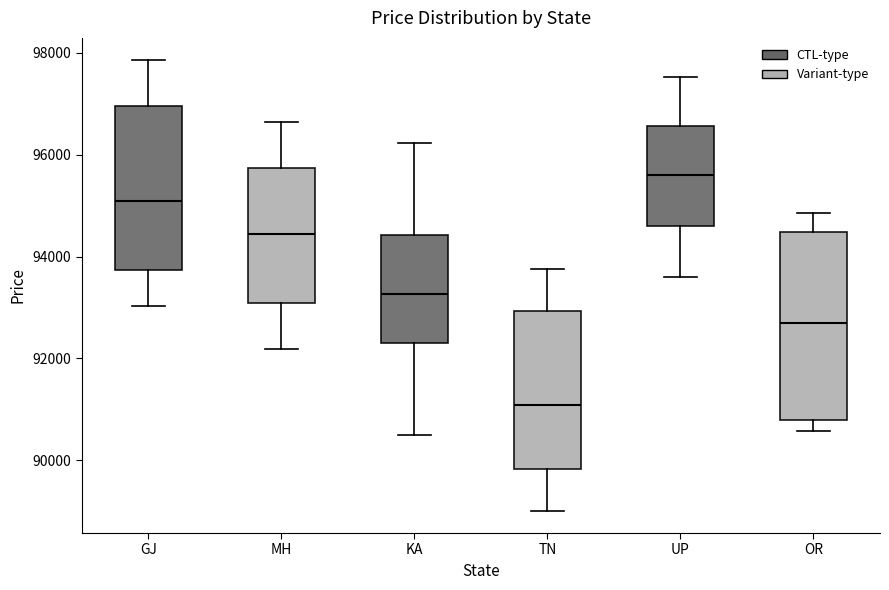

Which box's median line is the highest?

UP